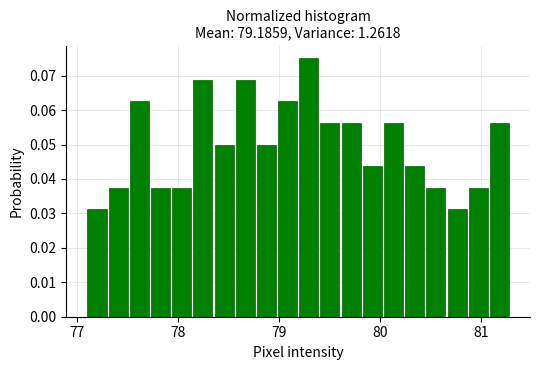

Read against the x-axis, roughly where is the centre of the tallest bar?

79.3